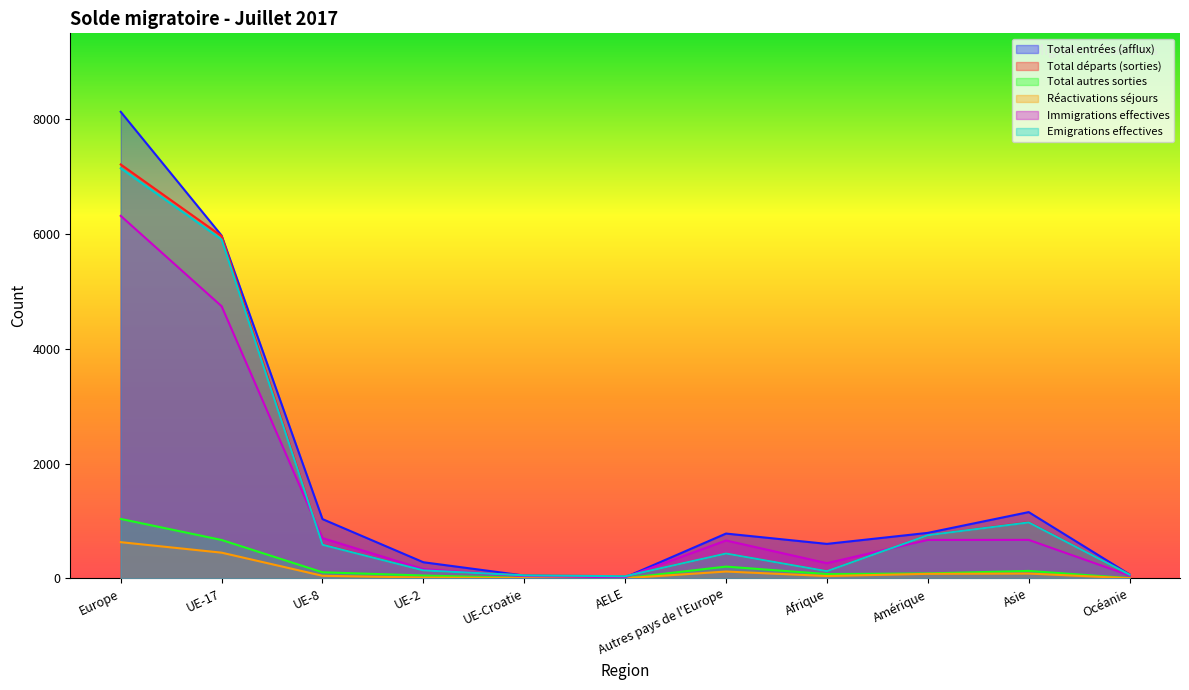

Reading left to right, transcribe all the data shown in this chart.

Total entrées (afflux): 8132	5975	1032	280	48	17	780	600	792	1154	68
Total départs (sorties): 7214	5966	590	138	52	36	432	125	751	979	64
Total autres sorties: 1035	668	105	49	7	2	204	74	85	129	3
Réactivations séjours: 630	447	44	13	6	2	118	40	78	83	2
Immigrations effectives: 6318	4743	701	159	39	17	659	264	669	670	49
Emigrations effectives: 7148	5906	585	137	52	36	432	124	751	974	64